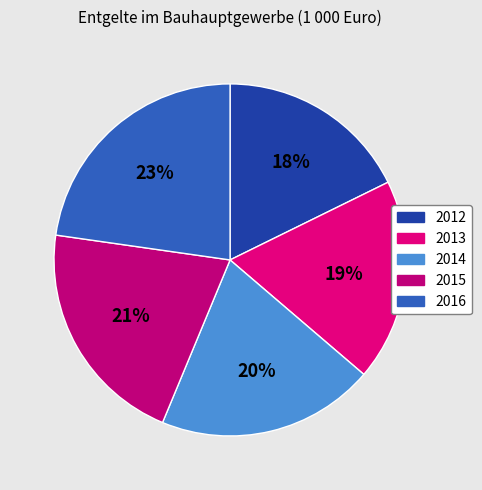

How many segments does this pie chart have?

5